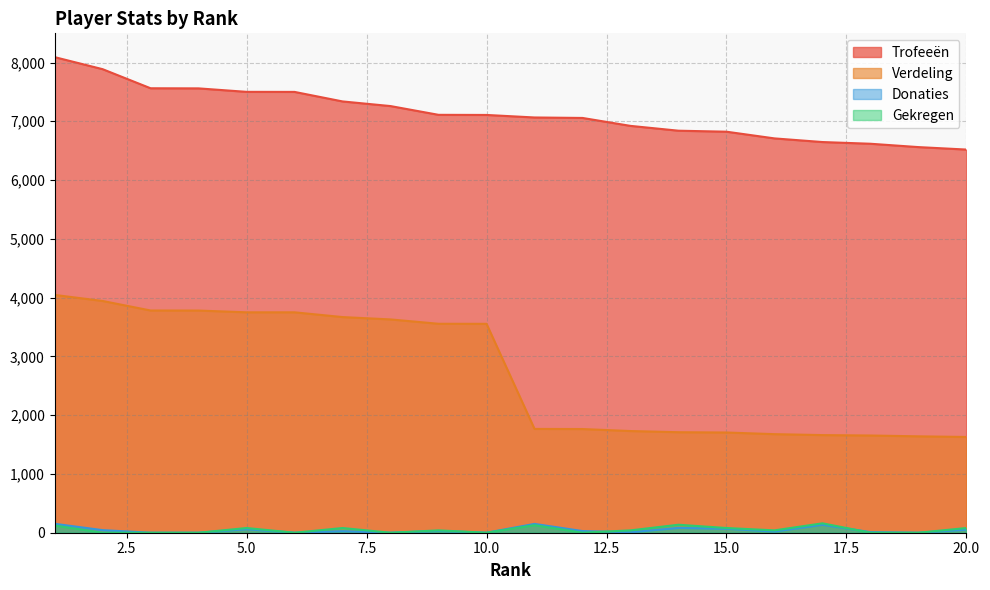

True or false: Verdeling and Gekregen intersect in this chart.

False